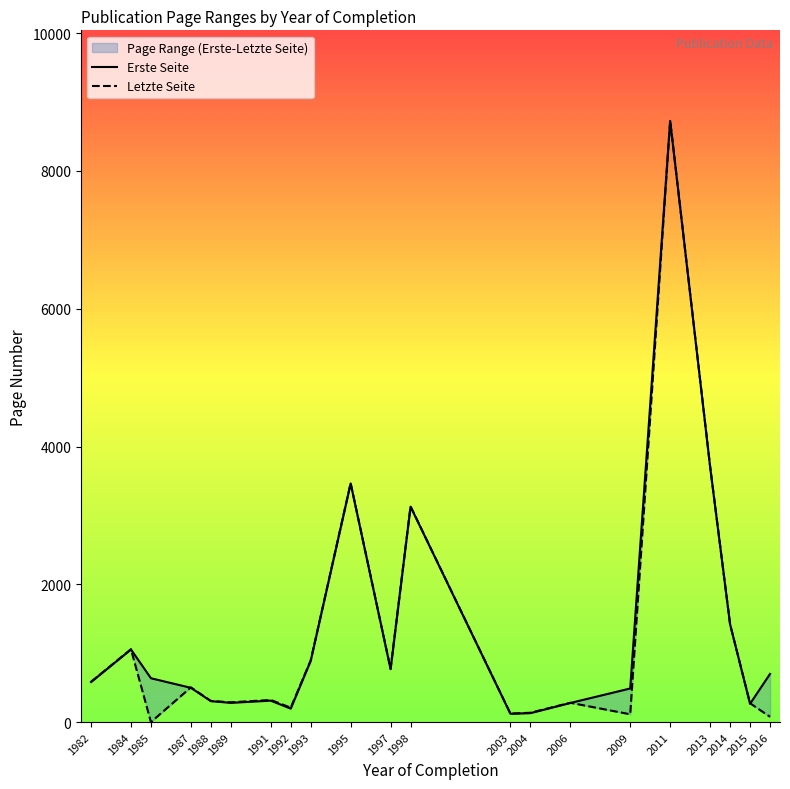

The Letzte Seite series shows 39.0 at 2016. True or false?

False